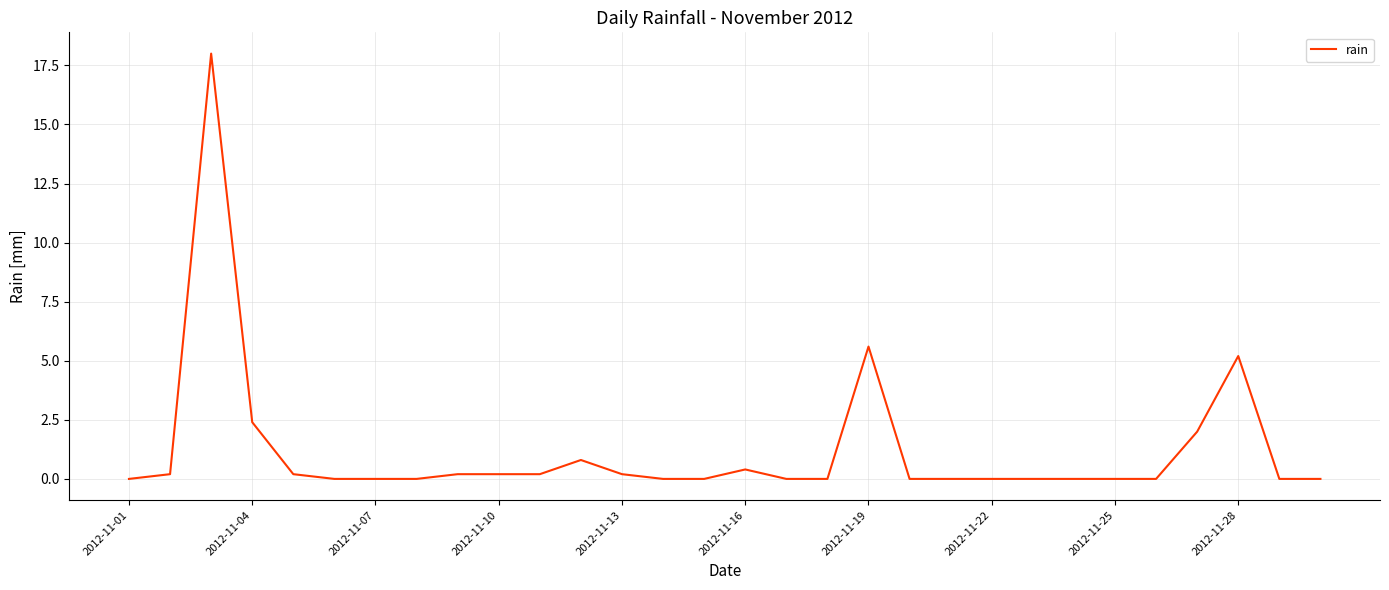

What is the difference between the maximum and minimum values?

18.0